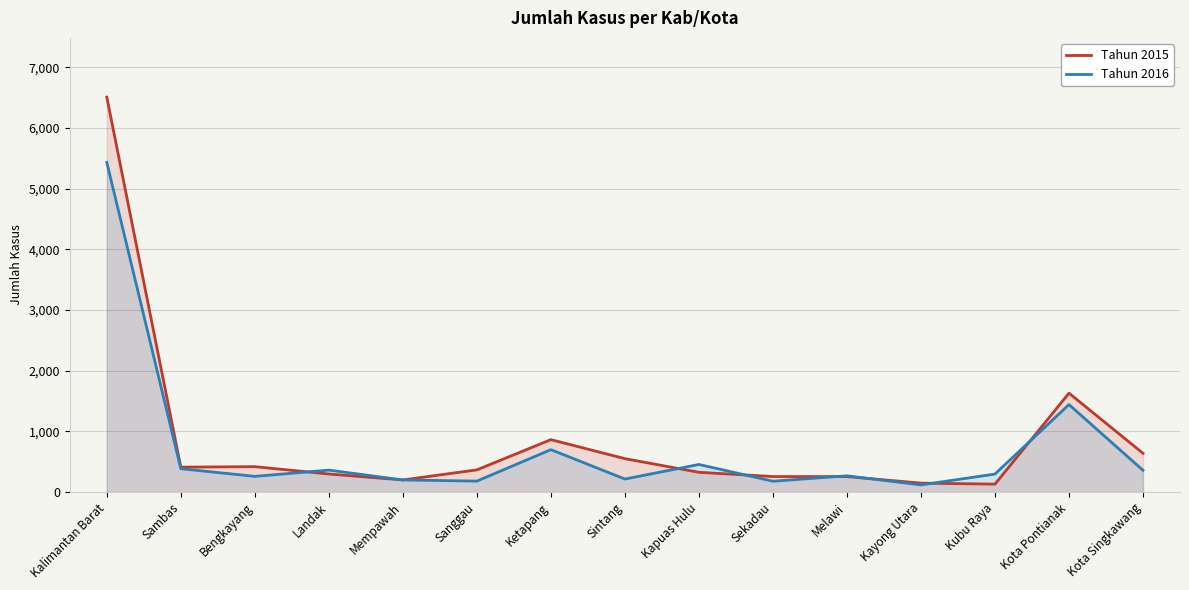

Rank the categories by Tahun 2015 value from highest to lowest.

Kalimantan Barat, Kota Pontianak, Ketapang, Kota Singkawang, Sintang, Bengkayang, Sambas, Sanggau, Kapuas Hulu, Landak, Sekadau, Melawi, Mempawah, Kayong Utara, Kubu Raya